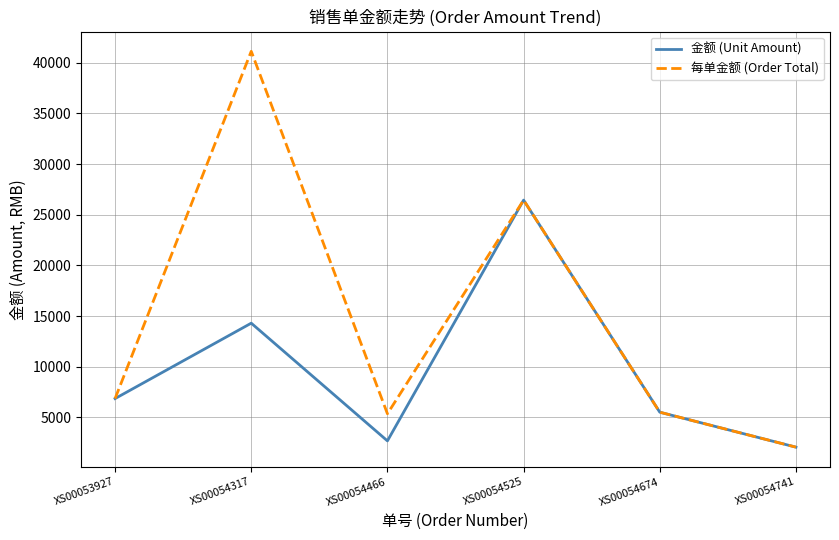

At which category does 每单金额 (Order Total) reach its first local peak?

XS00054317